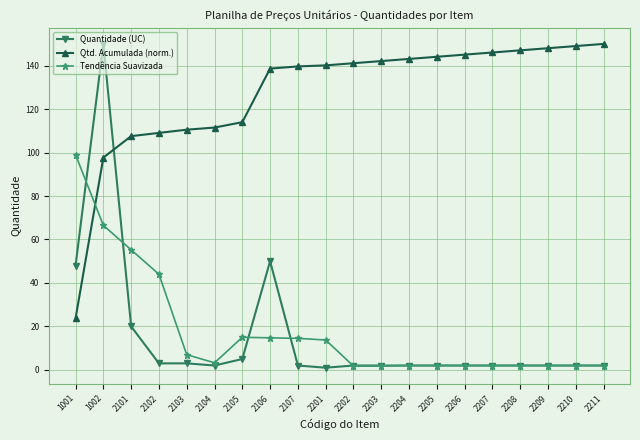

Where is the first local minimum for Tendência Suavizada?

2104